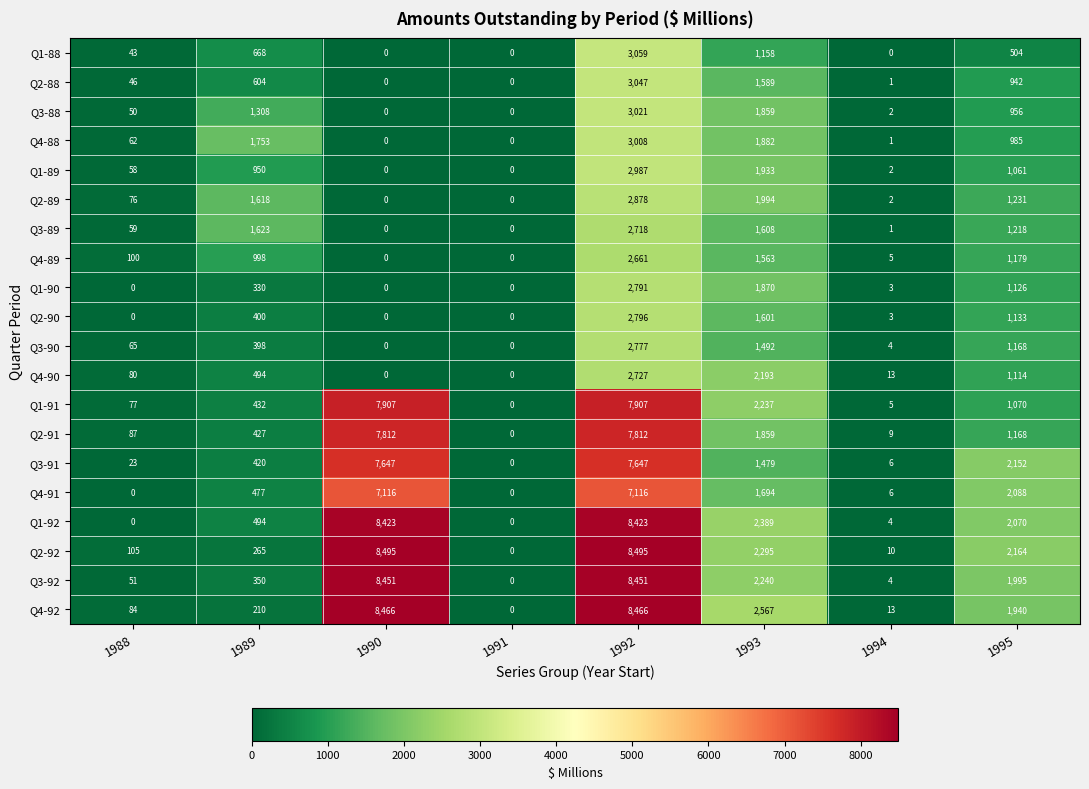

What is the total value across all series at 1993?

37502